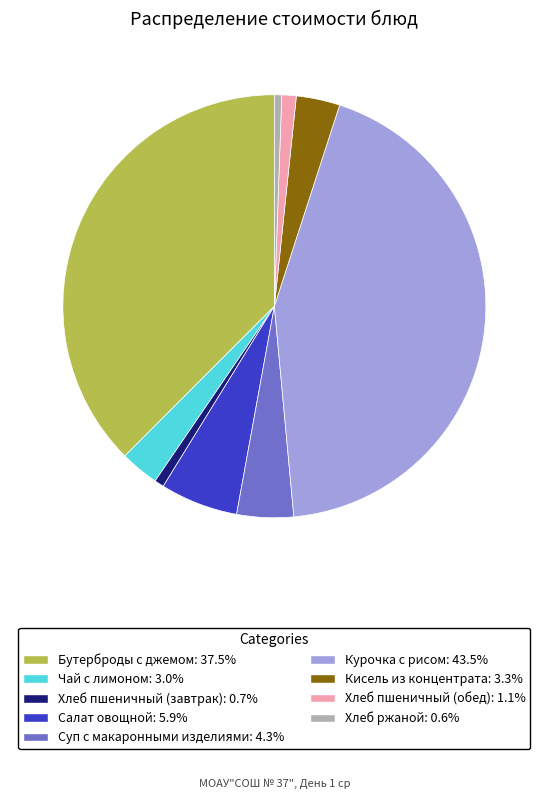

How many slices are in this pie chart?

9